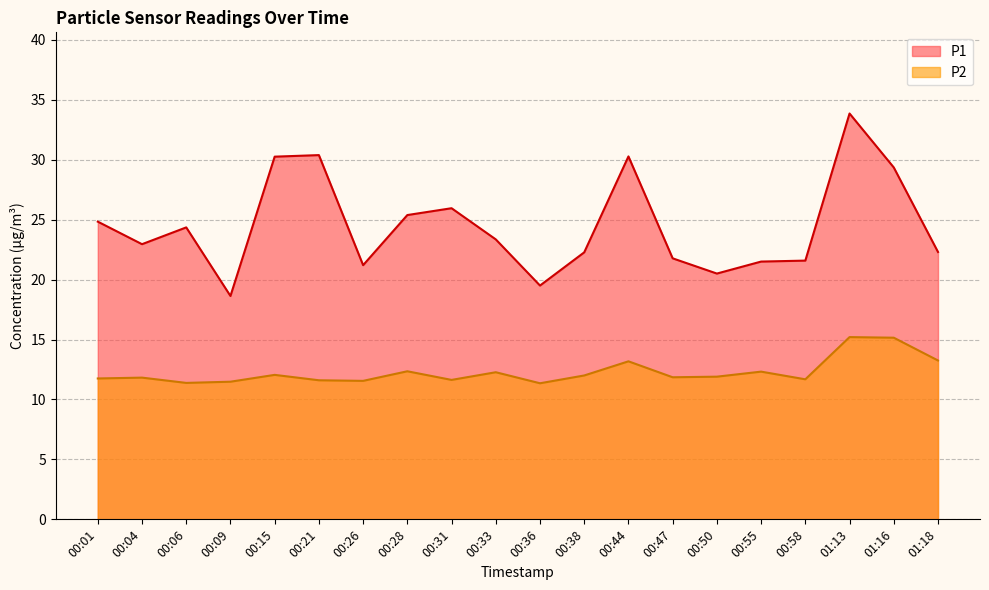

Which series has the widest spread of values?

P1